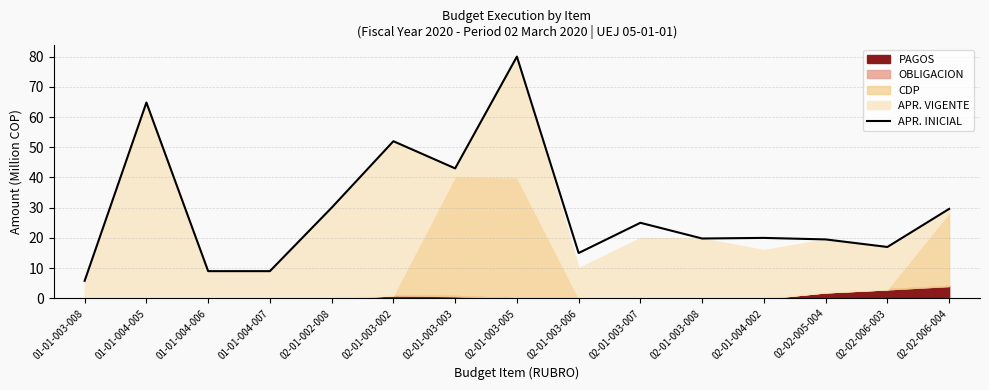

Is it true that APR. INICIAL equals 23.2 at 02-02-006-003?

False